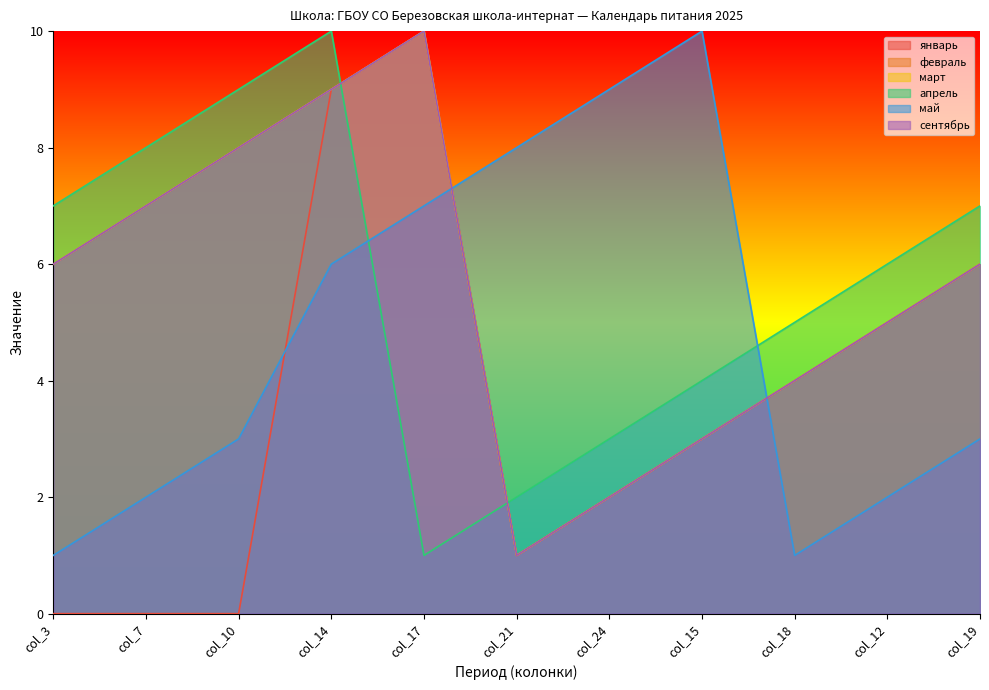

The январь series shows 0 at col_21. True or false?

False